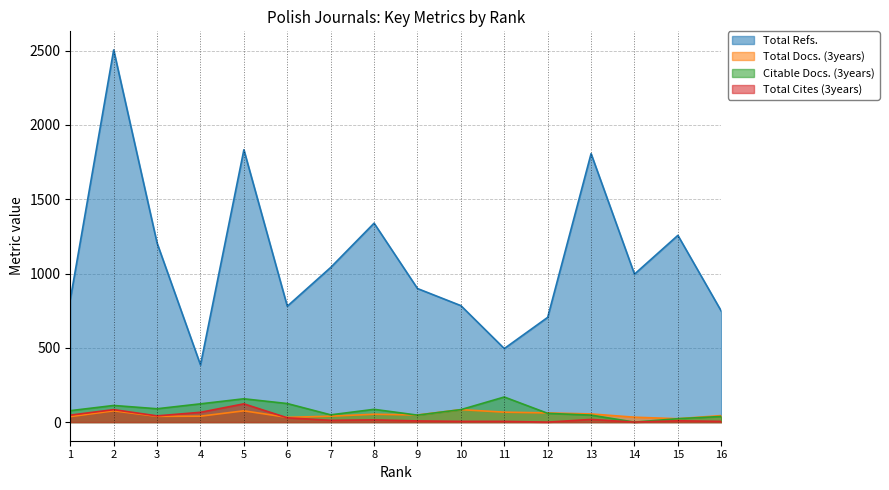

Reading right to left, transcribe all the data shown in this chart.

Total Refs.: 747	1257	996	1807	705	495	784	899	1339	1041	780	1833	385	1205	2505	825
Total Docs. (3years): 44	23	33	55	62	67	84	48	53	40	32	76	40	39	76	37
Citable Docs. (3years): 38	23	0	47	59	169	84	47	86	49	125	157	123	90	112	77
Total Cites (3years): 5	9	0	18	0	5	5	8	15	12	29	123	66	42	84	47